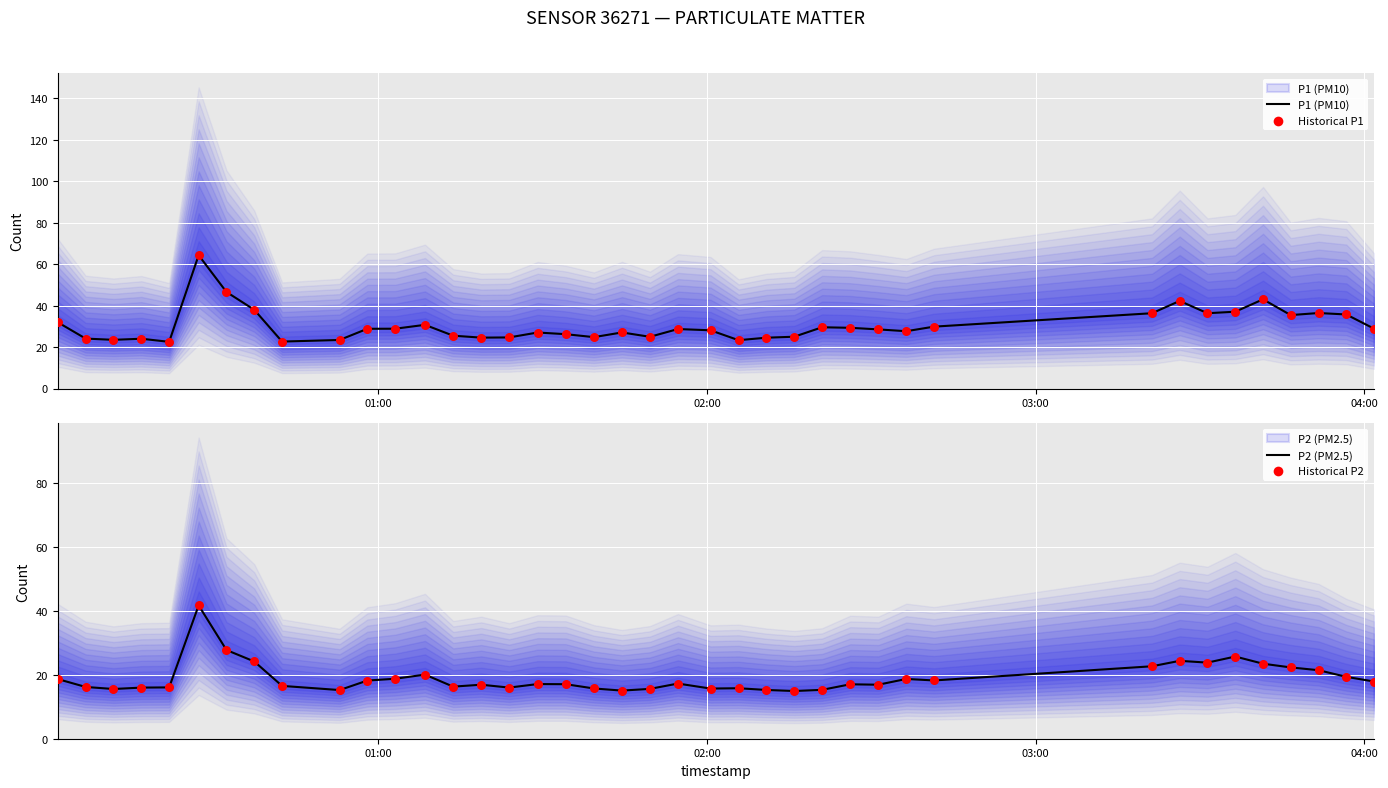

Which series reaches the maximum Y coordinate?

P1 (PM10)